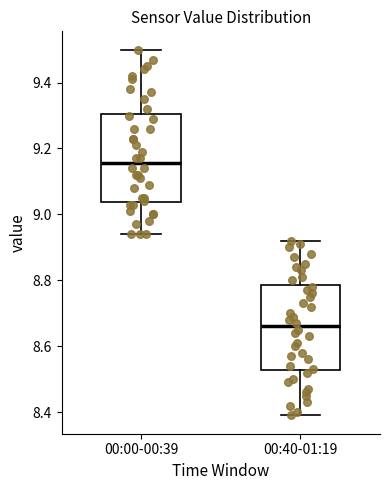

Reading left to right, read every box against the y-axis: the position of its median line, the range the box covers, and the ends of its whiskers. The values are not printed on the chart, so give them approximately, as read against the axis.

00:00-00:39: median 9.16, box 9.04 to 9.30, whiskers 8.94 to 9.50
00:40-01:19: median 8.66, box 8.52 to 8.78, whiskers 8.40 to 8.92